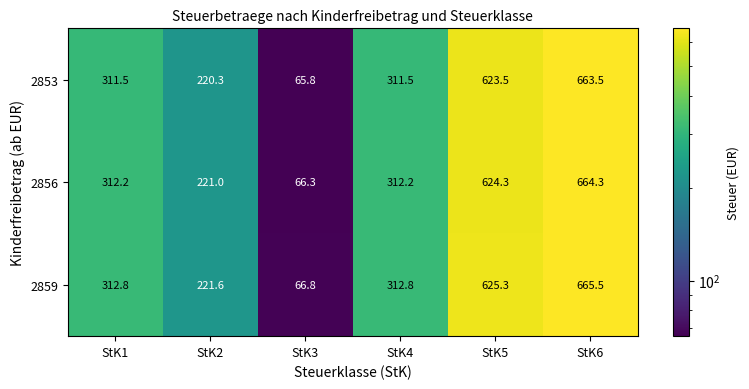

Is the value of 2853 at StK2 greater than the value of 2856 at StK6?

No